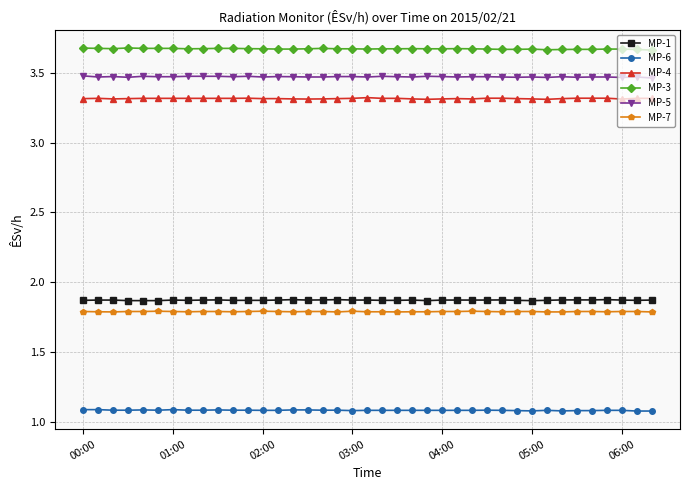

True or false: MP-4 and MP-7 cross at least once.

False